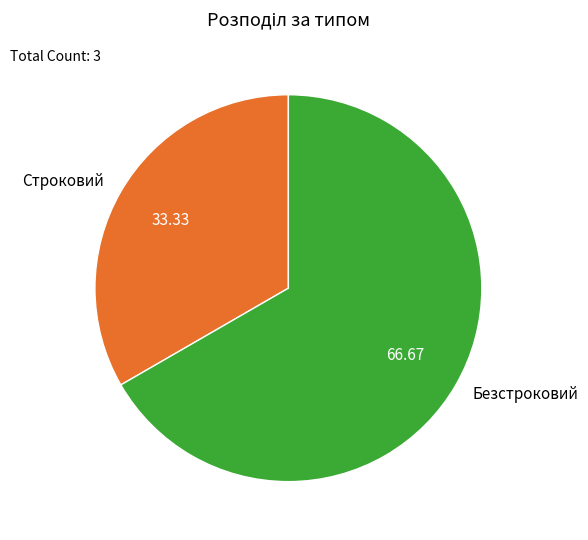

How many slices are in this pie chart?

2